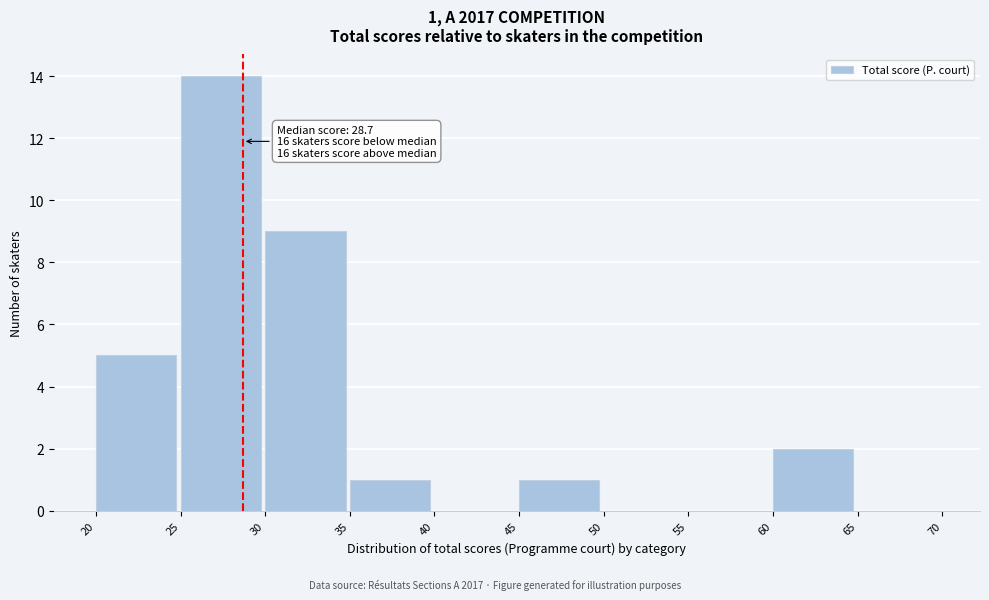

Over which range of the x-axis is the bar tallest?

25 to 30